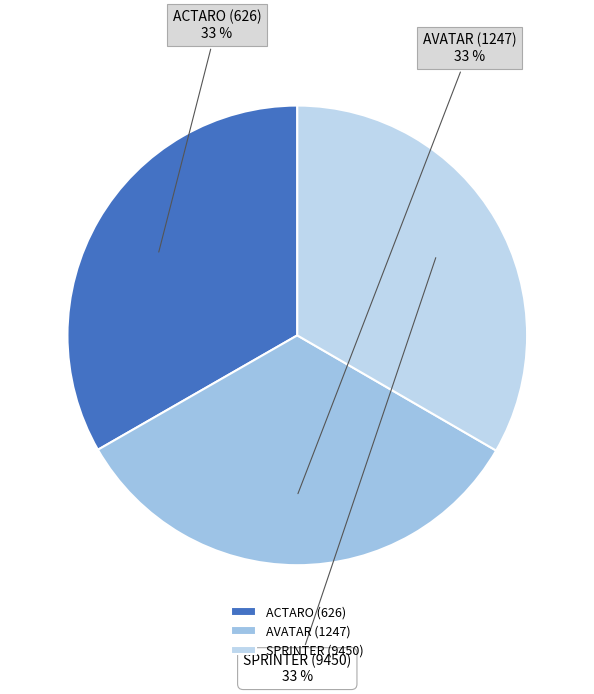

What is the ratio of the value at ACTARO (626) to the value at SPRINTER (9450)?

1.0